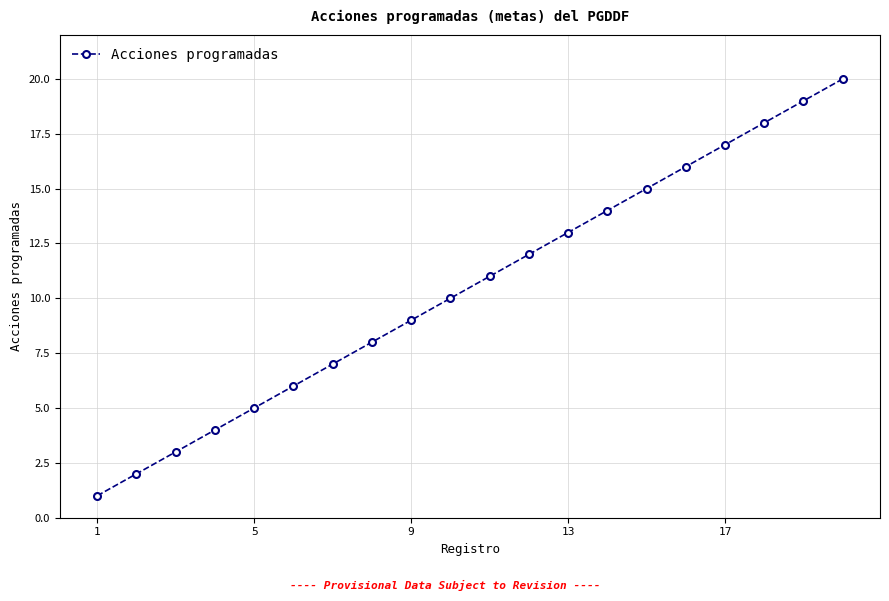

What is the sum of all values?

210